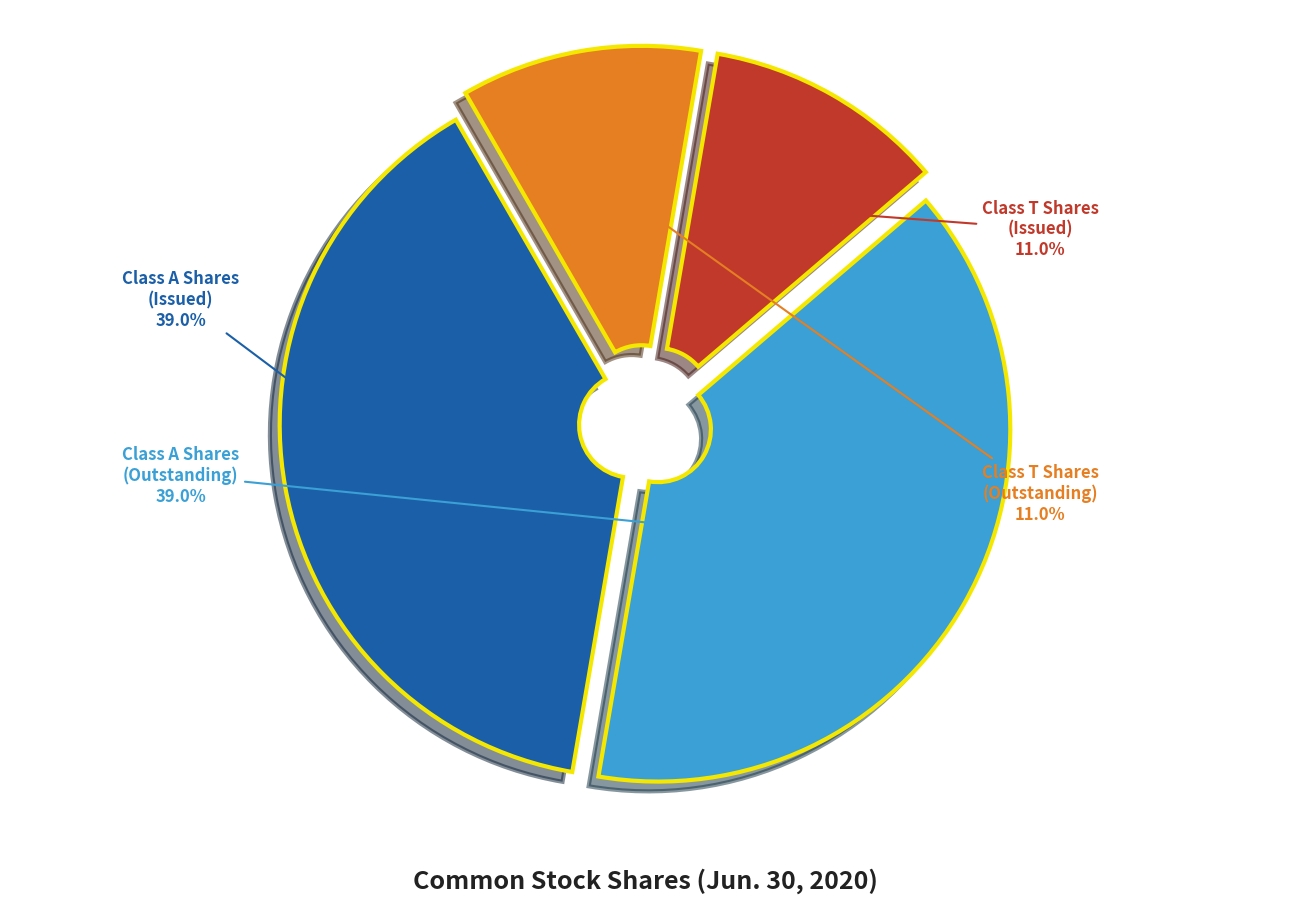

How many slices are in this pie chart?

4